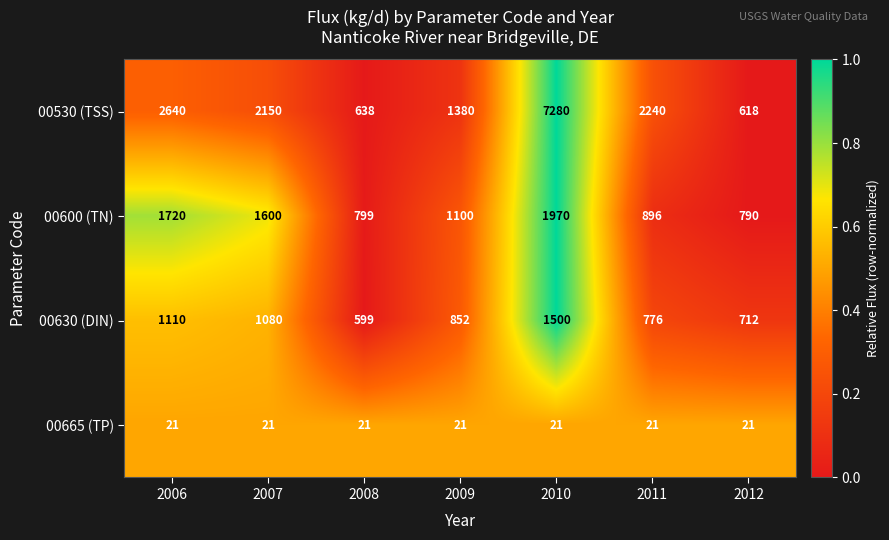

Which series has the largest range (max minus min)?

00530 (TSS)